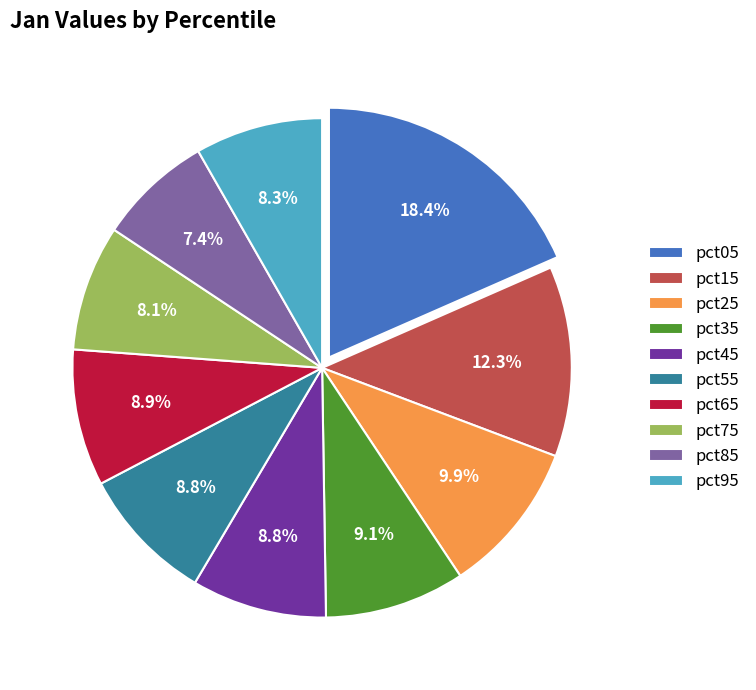

To the nearest percent, what is the average slice percentage?

10%